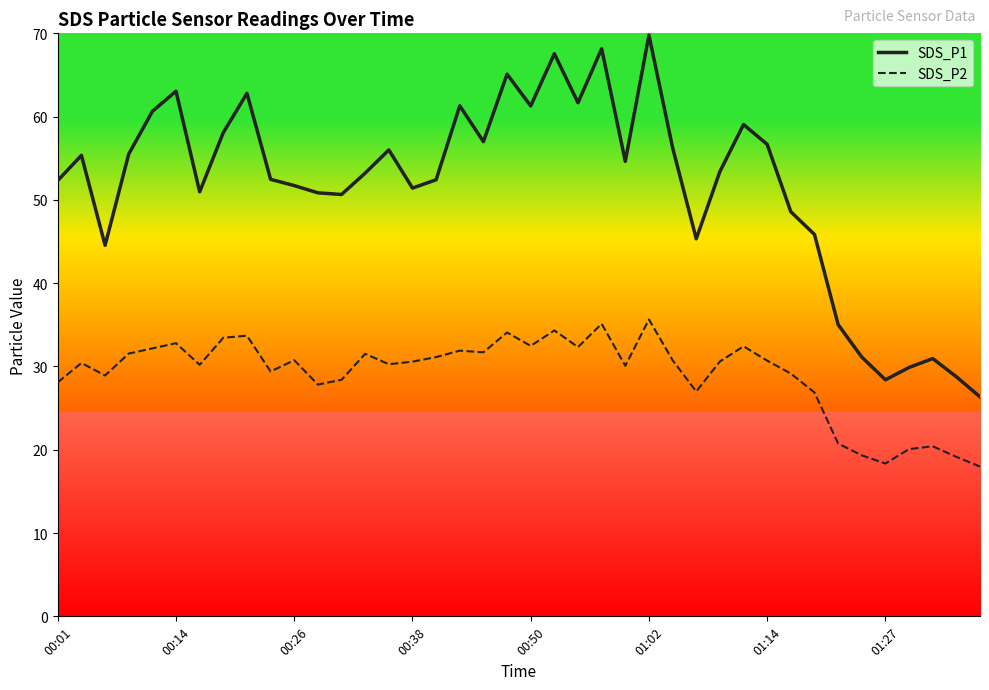

Which series has the largest total across all categories?

SDS_P1